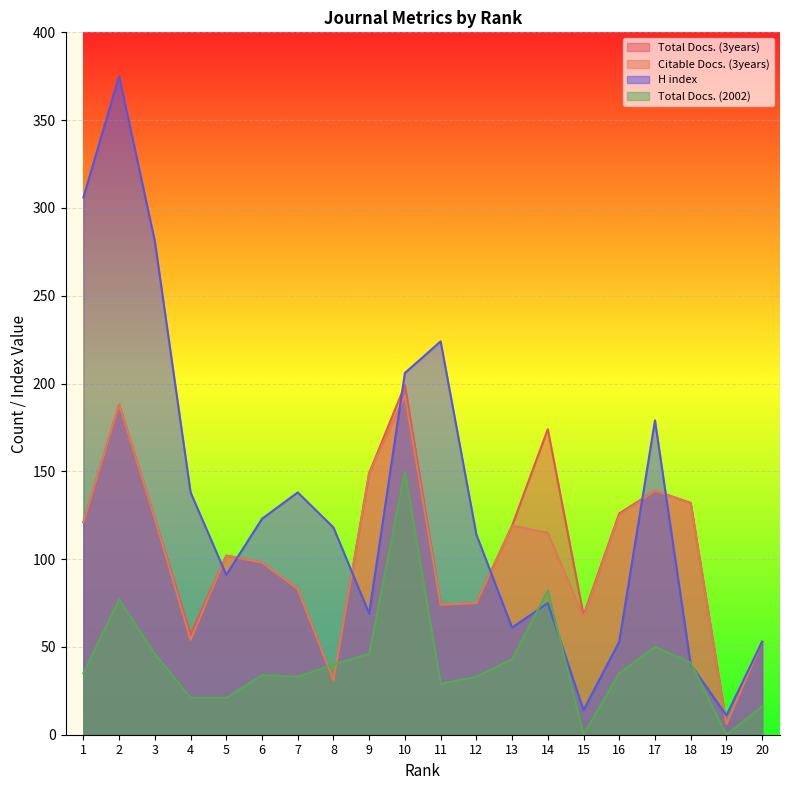

Where do Total Docs. (2002) and Citable Docs. (3years) first cross each other?

7 and 8